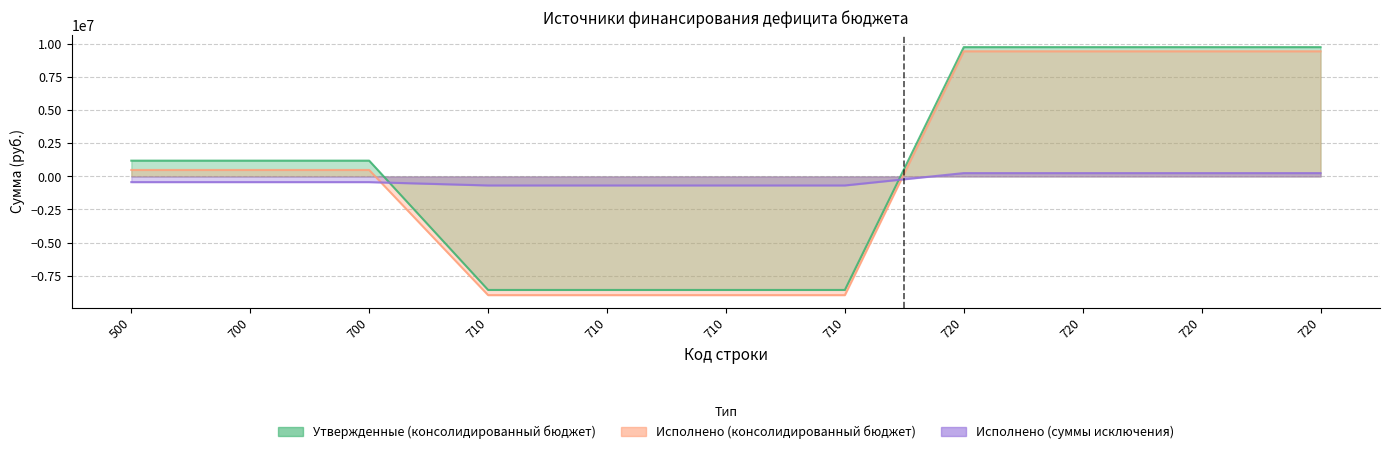

What is the average value of the Исполнено (консолидированный бюджет) series?

311479.6